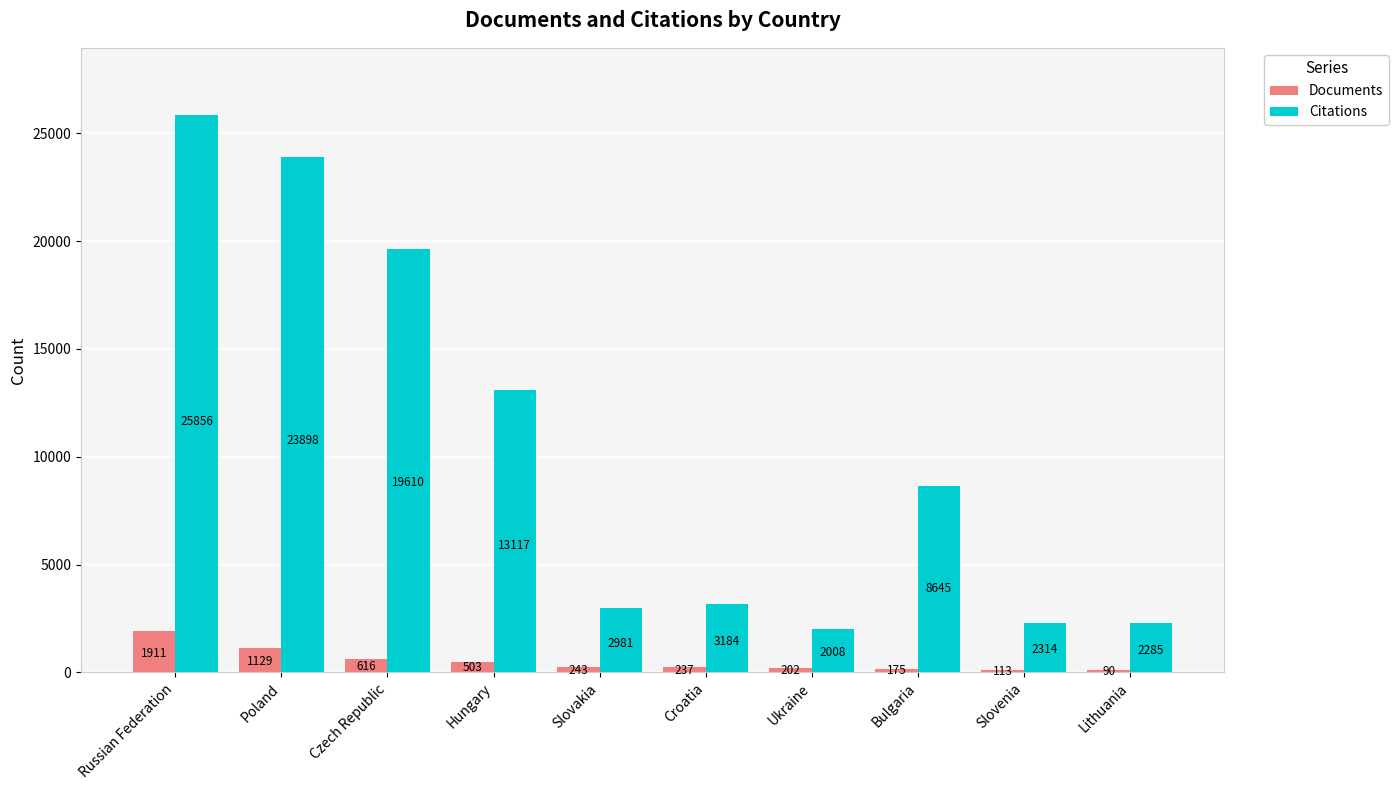

What is the total value across all series at Bulgaria?

8820